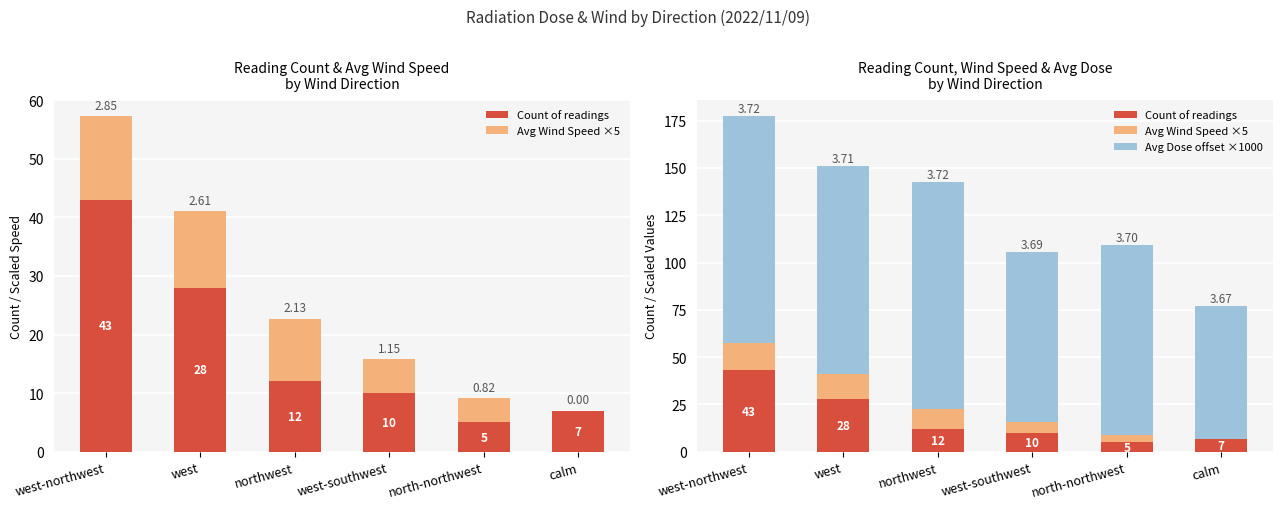

Reading left to right, extract all data points from this chart.

Count of readings: west-northwest=43.0	west=28.0	northwest=12.0	west-southwest=10.0	north-northwest=5.0	calm=7.0
Avg Wind Speed ×5: west-northwest=14.2	west=13.0	northwest=10.6	west-southwest=5.8	north-northwest=4.1	calm=0.0
Avg Dose offset ×1000: west-northwest=120.0	west=110.0	northwest=120.0	west-southwest=90.0	north-northwest=100.0	calm=70.0